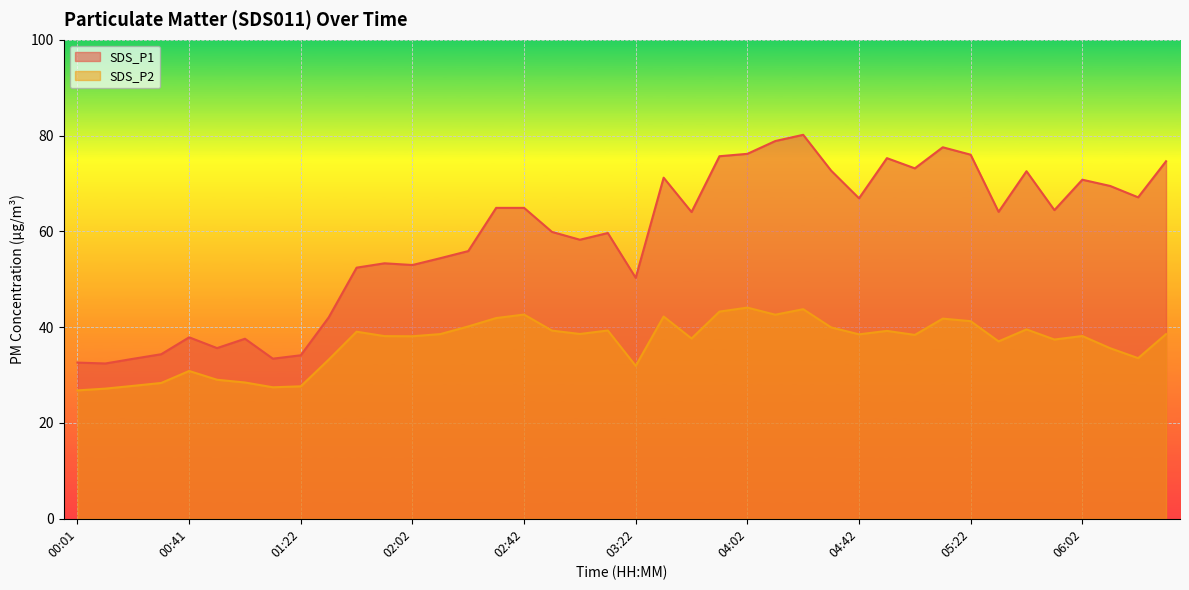

True or false: SDS_P1 and SDS_P2 cross at least once.

False